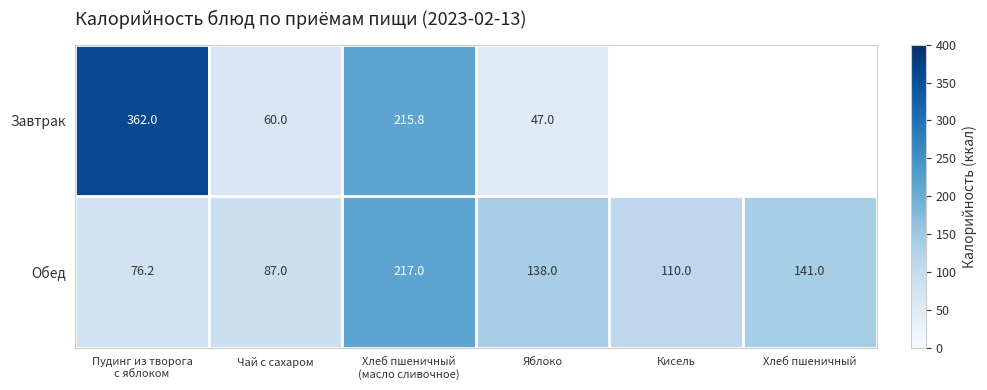

What is the difference between the second highest and second lowest values in the Обед series?

54.0